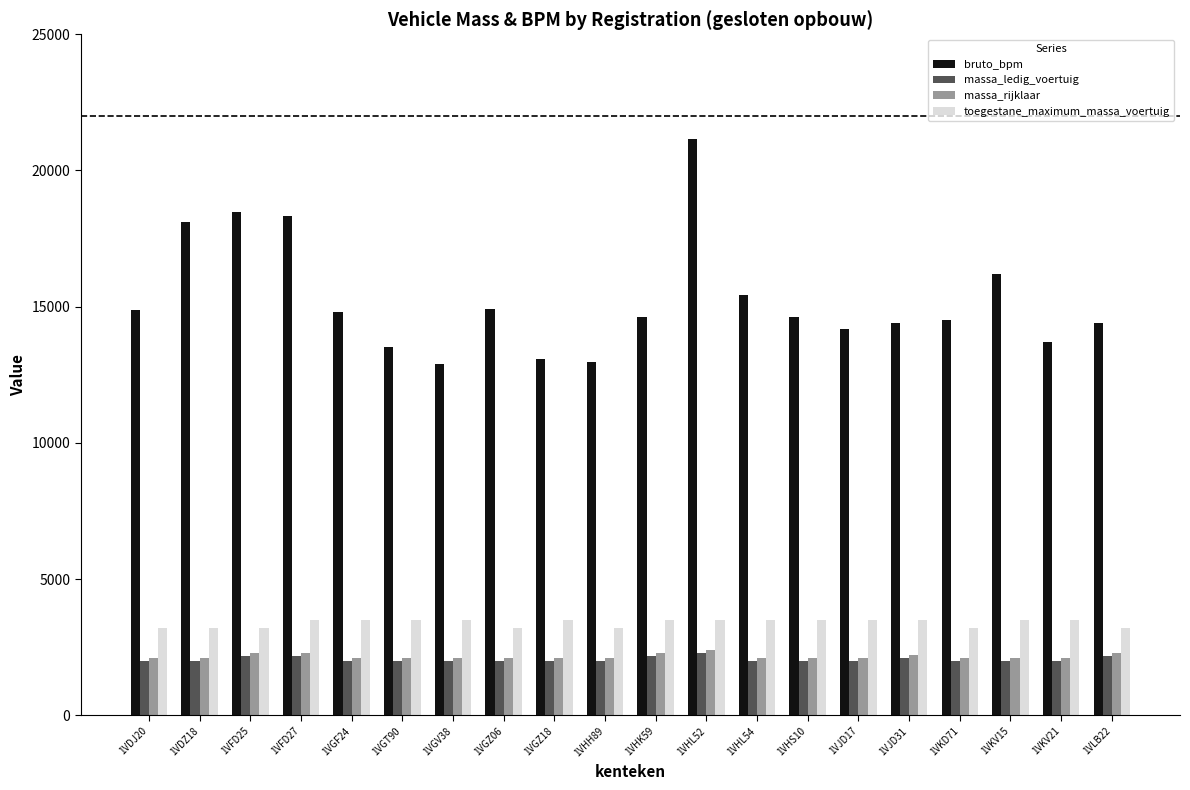

What is the spread (max minus min) of values at 1VKV15?

14218